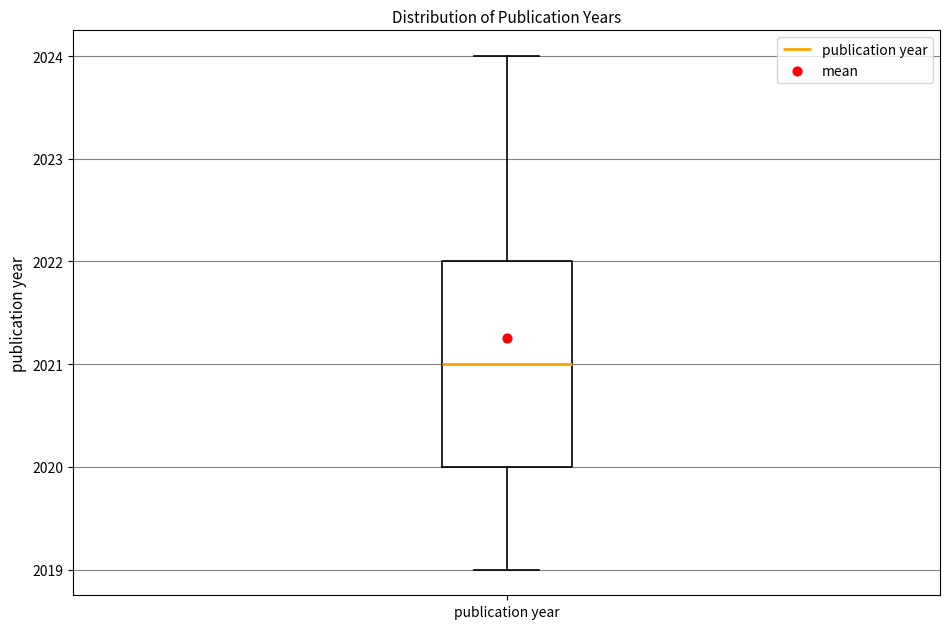

Transcribe this box plot: give where the median line is, the range the box spans, and where the two whiskers end, as read against the y-axis. The values are not printed on the chart, so give them approximately, as read against the axis.

median 2021, box 2020 to 2022, whiskers 2019 to 2024